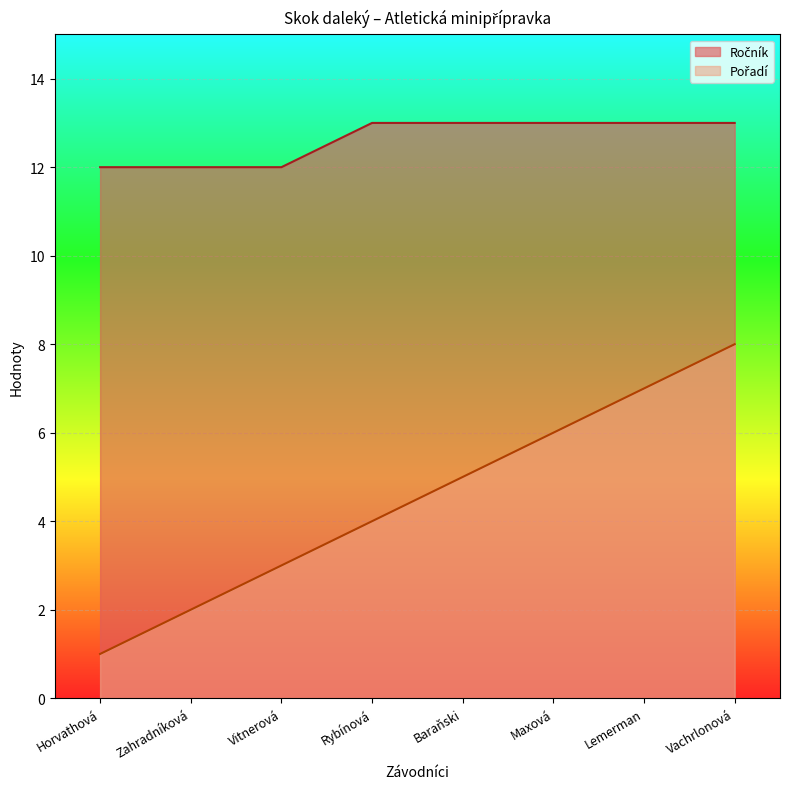

What is the approximate value of Ročník at Maxová?

13